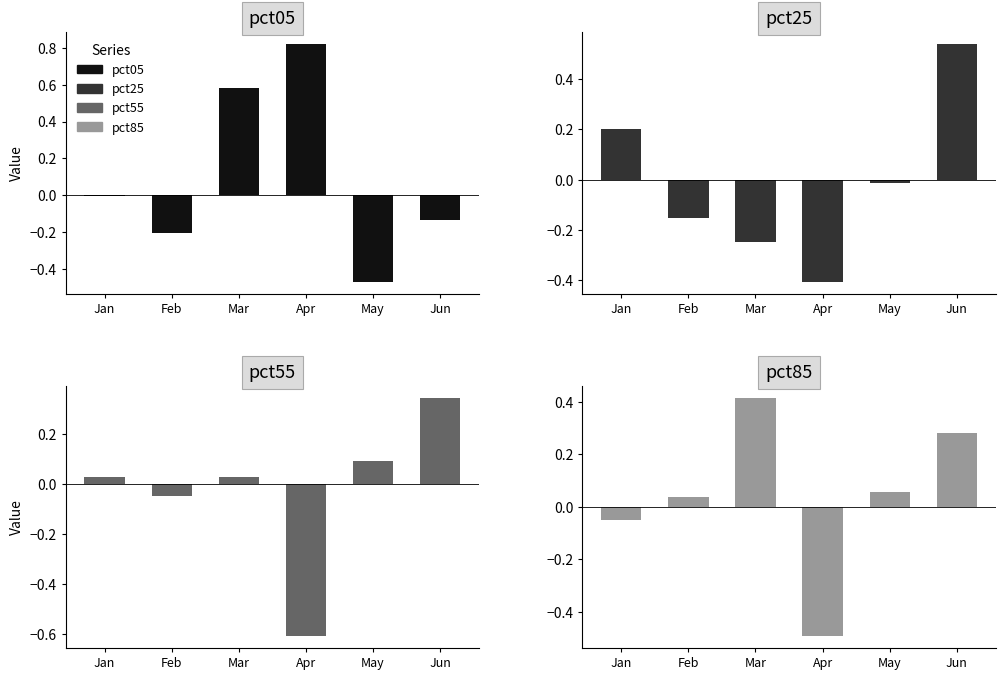

Does the chart contain any negative values?

Yes